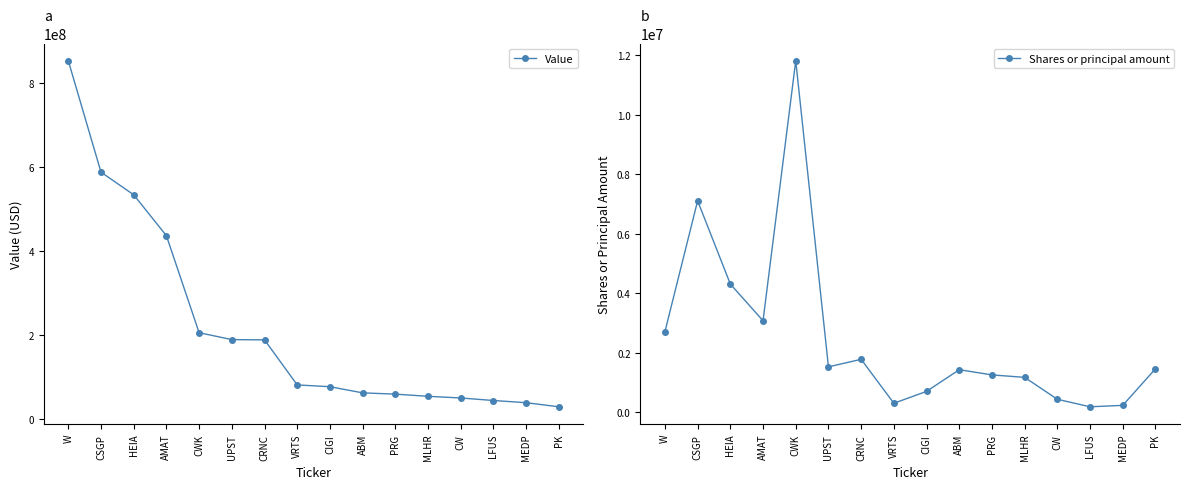

Where is Value nearest to the value 441967500?

AMAT